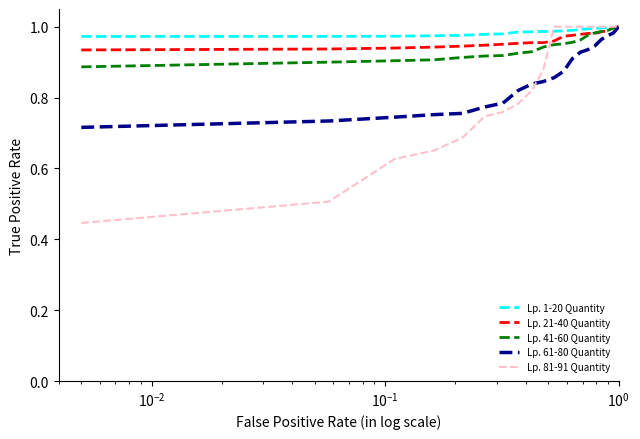

Which series has the widest spread of values?

Lp. 81-91 Quantity